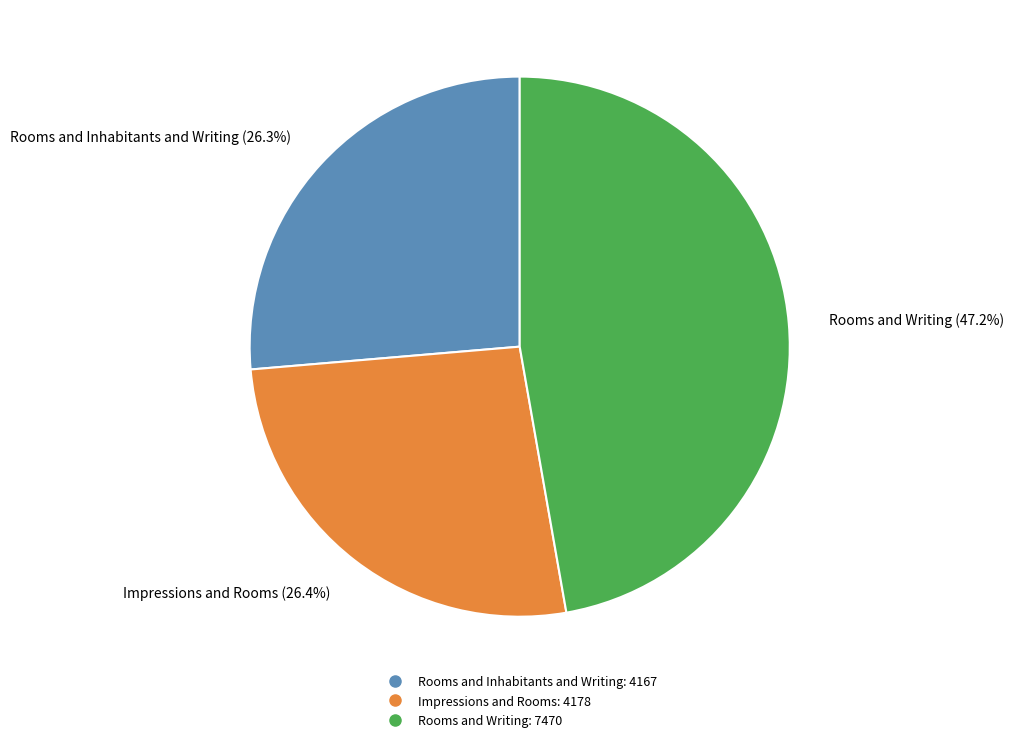

What percentage is the Rooms and Writing slice, to the nearest percent?

47%